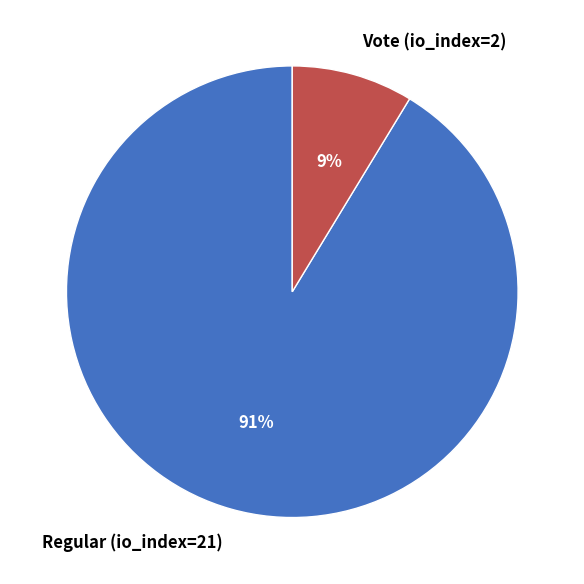

To the nearest percent, what percentage of the pie is Vote (io_index=2)?

9%